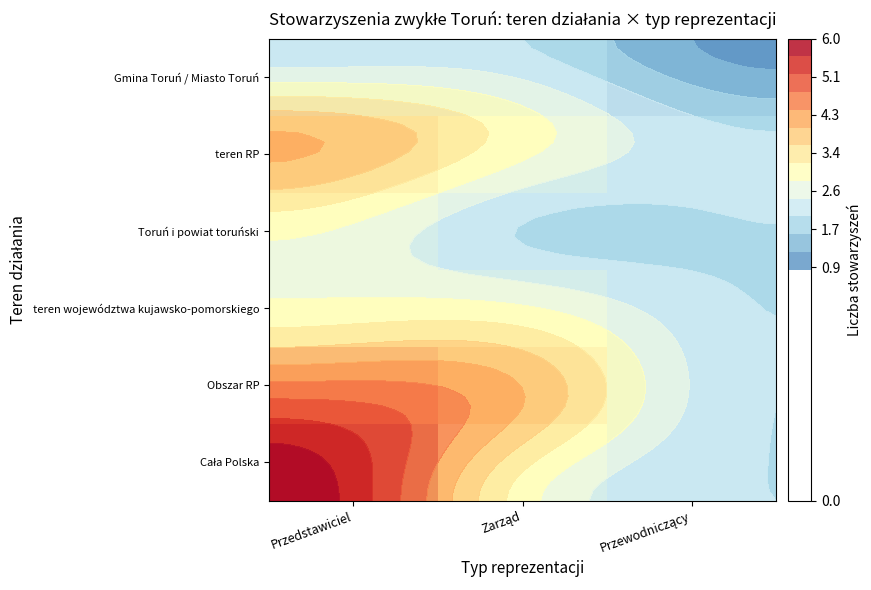

The value of teren województwa kujawsko-pomorskiego at Przewodniczący is 3. True or false?

False